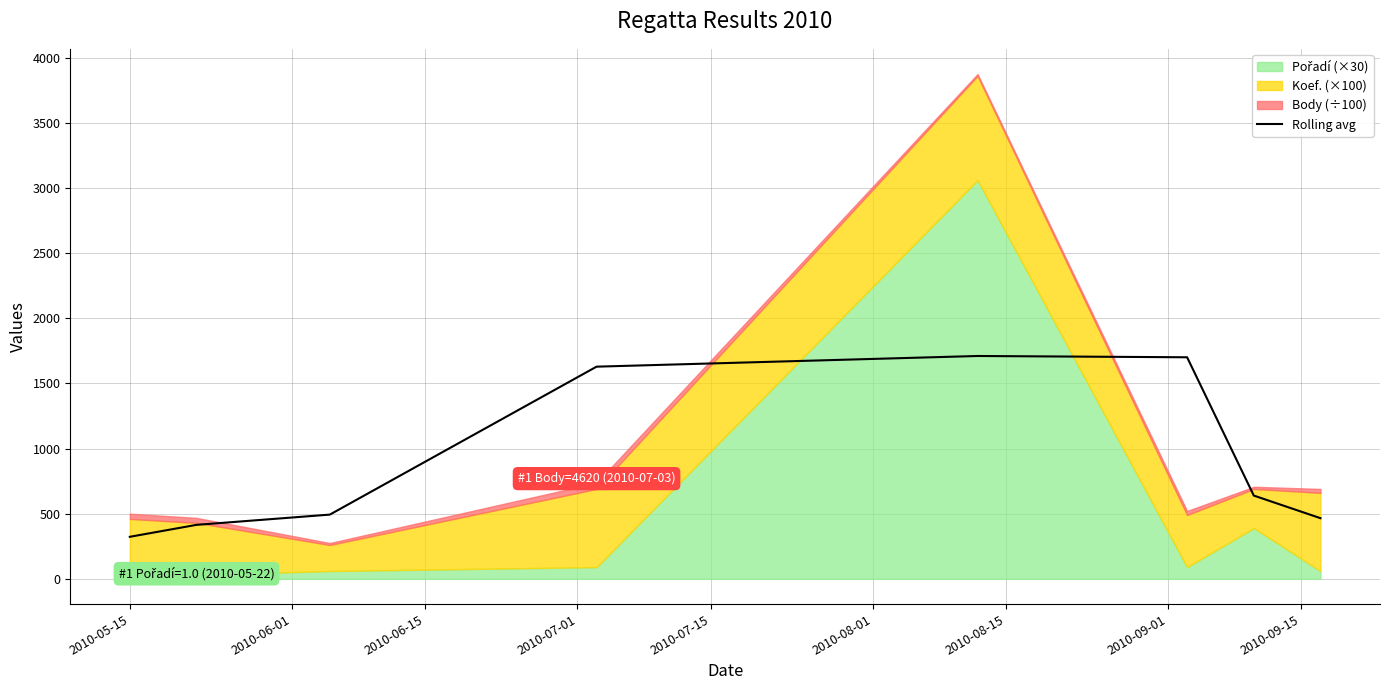

What is the difference between the values at 2010-09-01 and 2010-06-15?

27.5